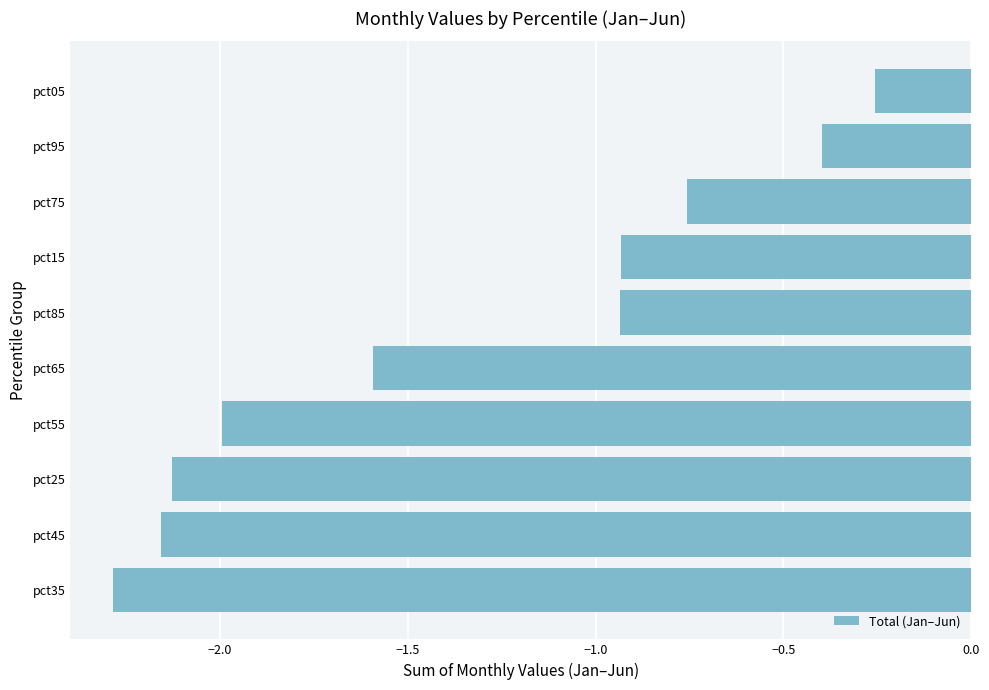

The chart shows a value of -2.3 at pct35. True or false?

True